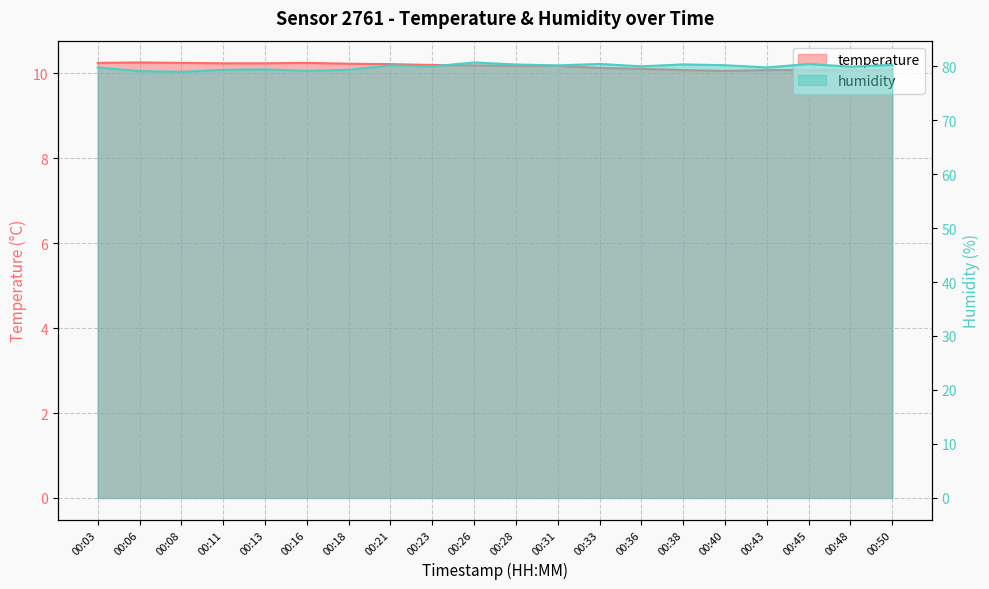

What is the greatest value displayed?

80.7